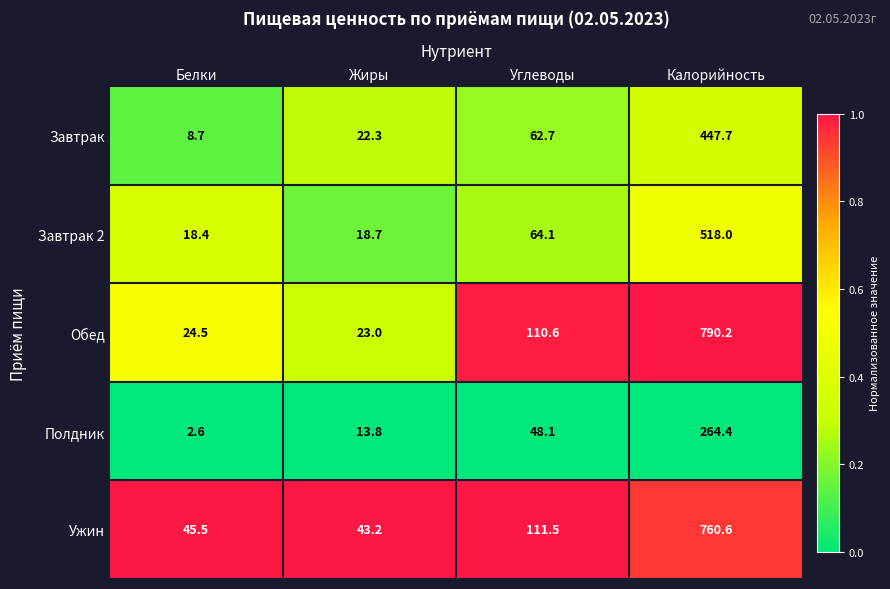

Reading right to left, what are all the values shown in this chart?

Завтрак: 447.7	62.7	22.3	8.7
Завтрак 2: 518.0	64.1	18.7	18.4
Обед: 790.2	110.6	23.0	24.5
Полдник: 264.4	48.1	13.8	2.6
Ужин: 760.6	111.5	43.2	45.5